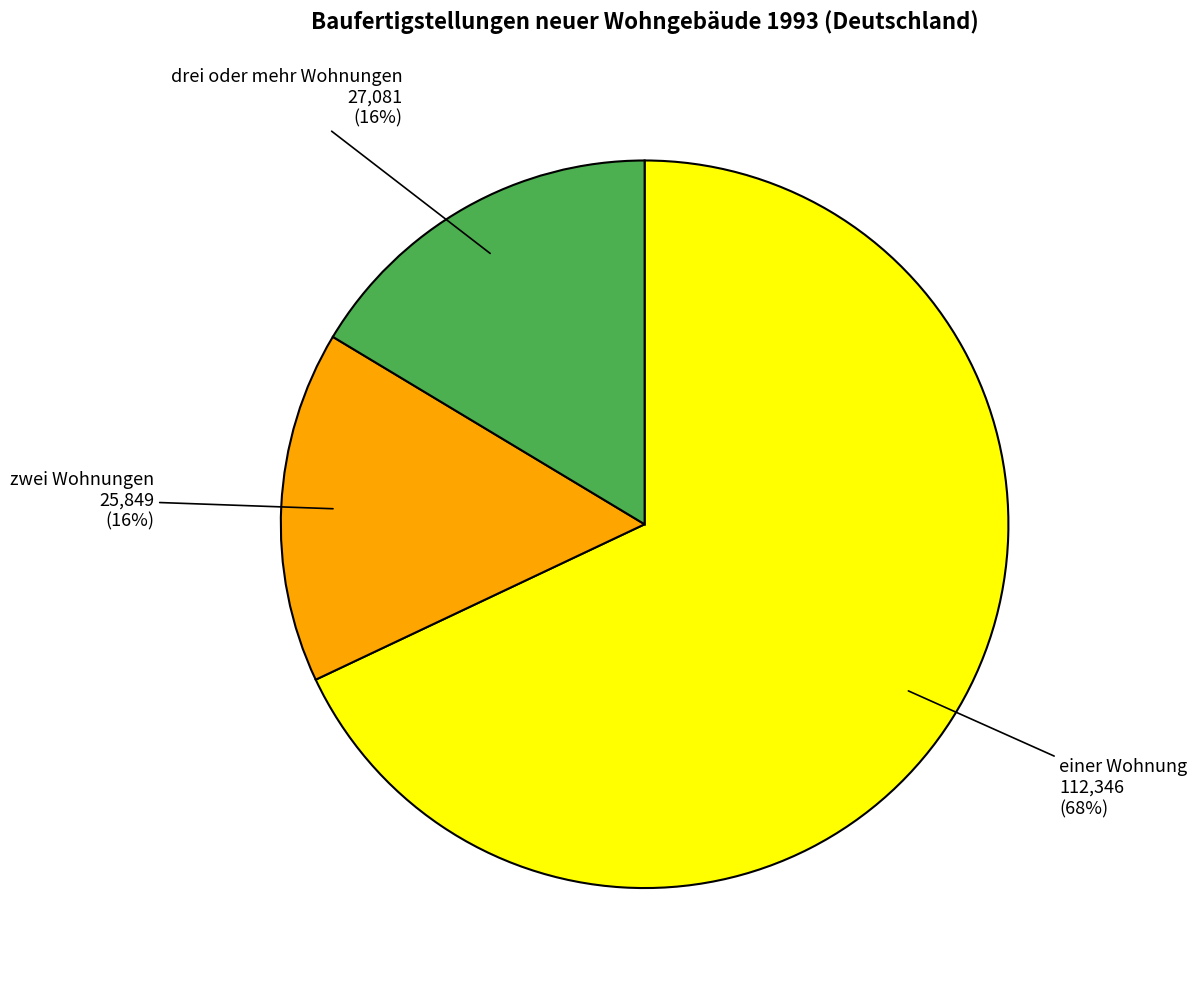

Combined, do drei oder mehr Wohnungen and zwei Wohnungen account for over 50%?

No